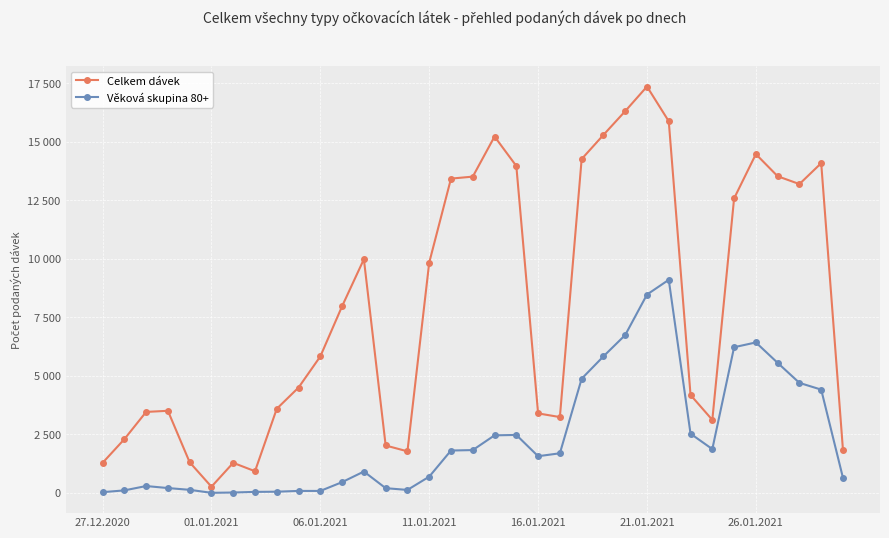

Is this an area chart (filled region under the line)?

No